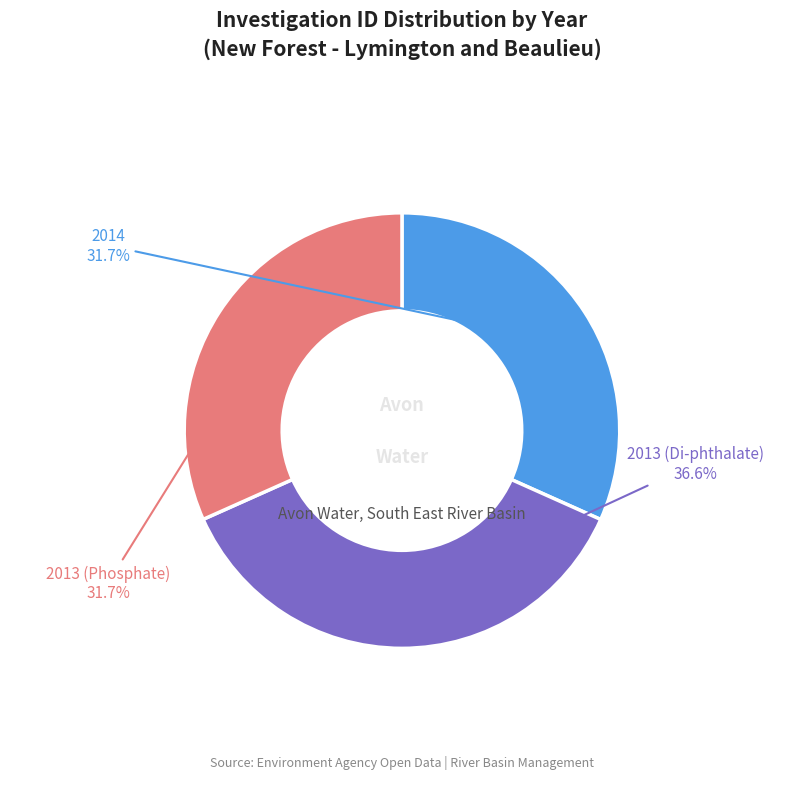

Is there any slice that represents more than half of the pie?

No